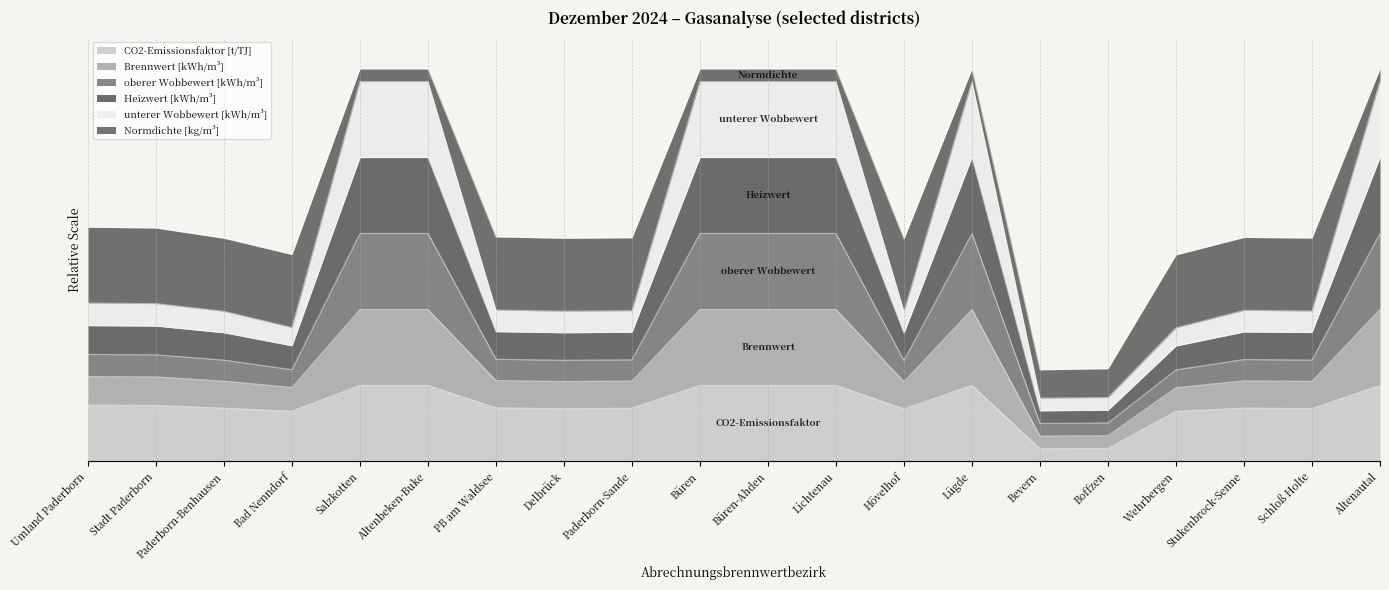

Does the chart have visible grid lines?

Yes